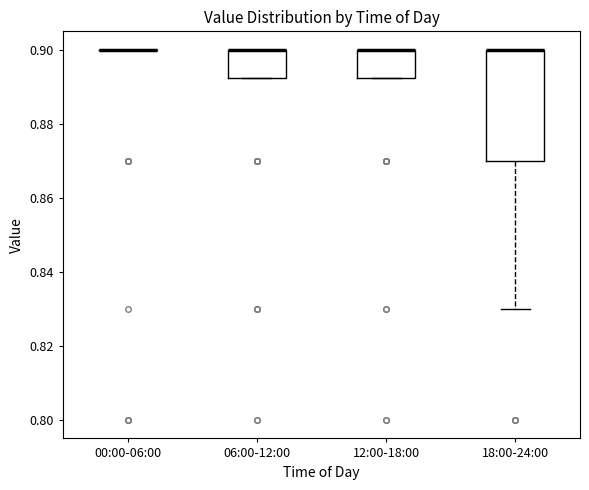

Reading left to right, transcribe this box plot: for each box, give where its median line is, the range the box spans, and where its two whiskers end, as read against the y-axis. The values are not printed on the chart, so give them approximately, as read against the axis.

00:00-06:00: box collapsed to a line at 0.900, whiskers 0.900 to 0.900
06:00-12:00: median 0.900 (drawn on the box's upper edge), box 0.892 to 0.900, whiskers 0.892 to 0.900
12:00-18:00: median 0.900 (drawn on the box's upper edge), box 0.892 to 0.900, whiskers 0.892 to 0.900
18:00-24:00: median 0.900 (drawn on the box's upper edge), box 0.870 to 0.900, whiskers 0.830 to 0.900